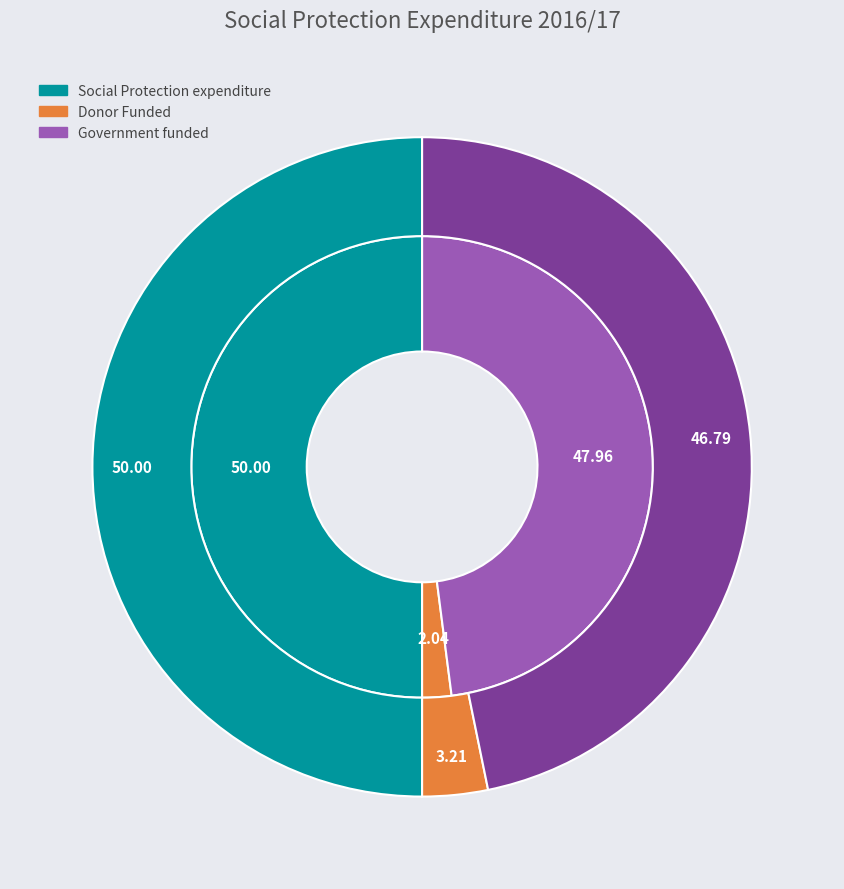

How many segments does this pie chart have?

3